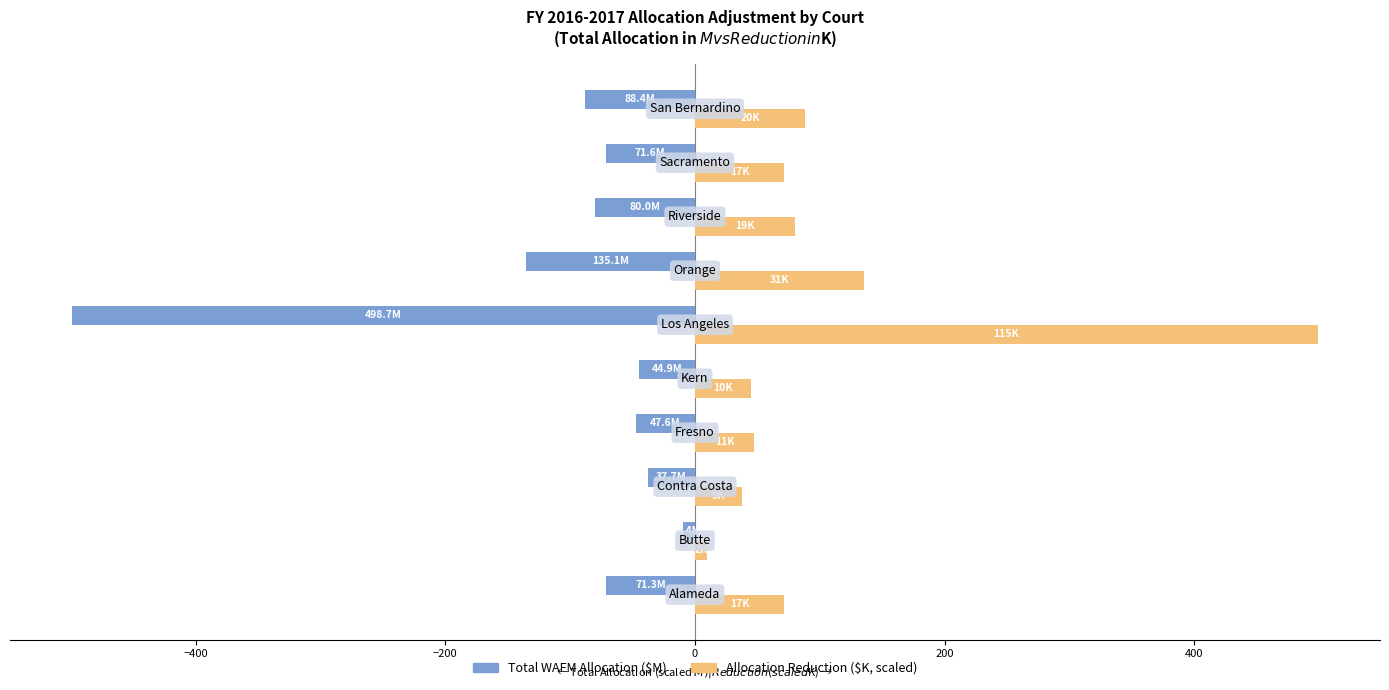

What is the smallest value displayed?

-498.7